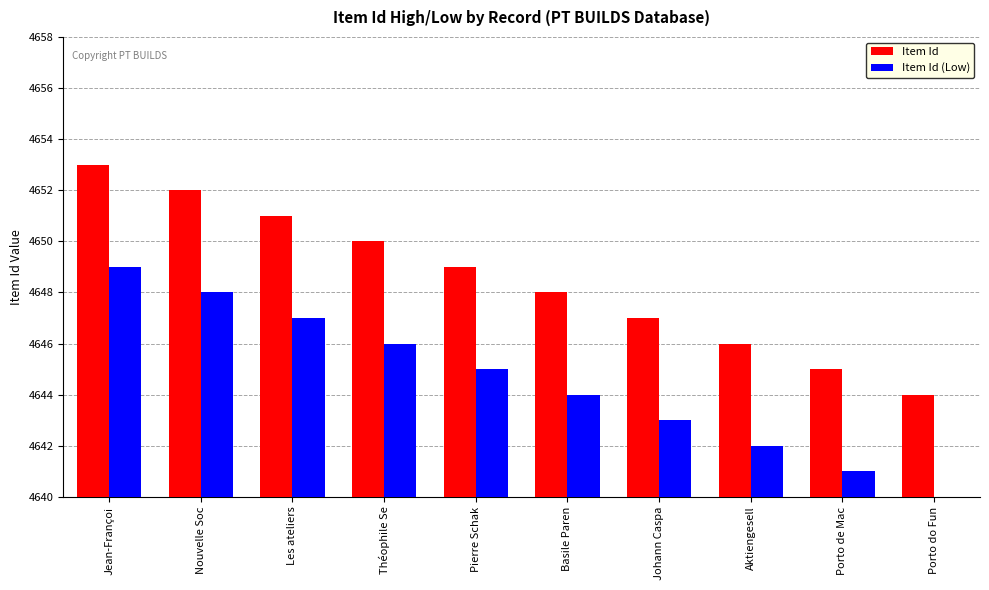

How many series are shown in this chart?

2